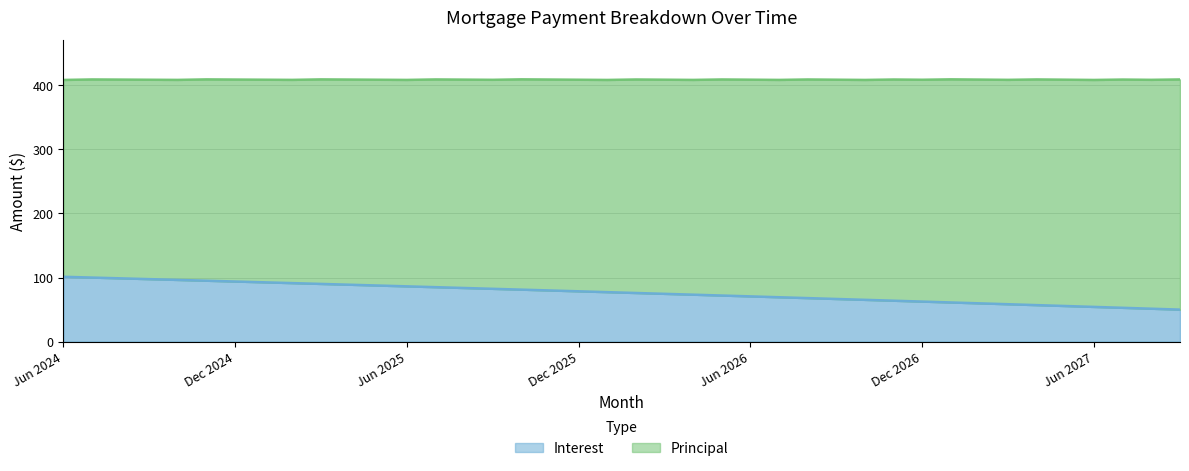

Is it true that the value at Jul 2027 is 87.1?

False